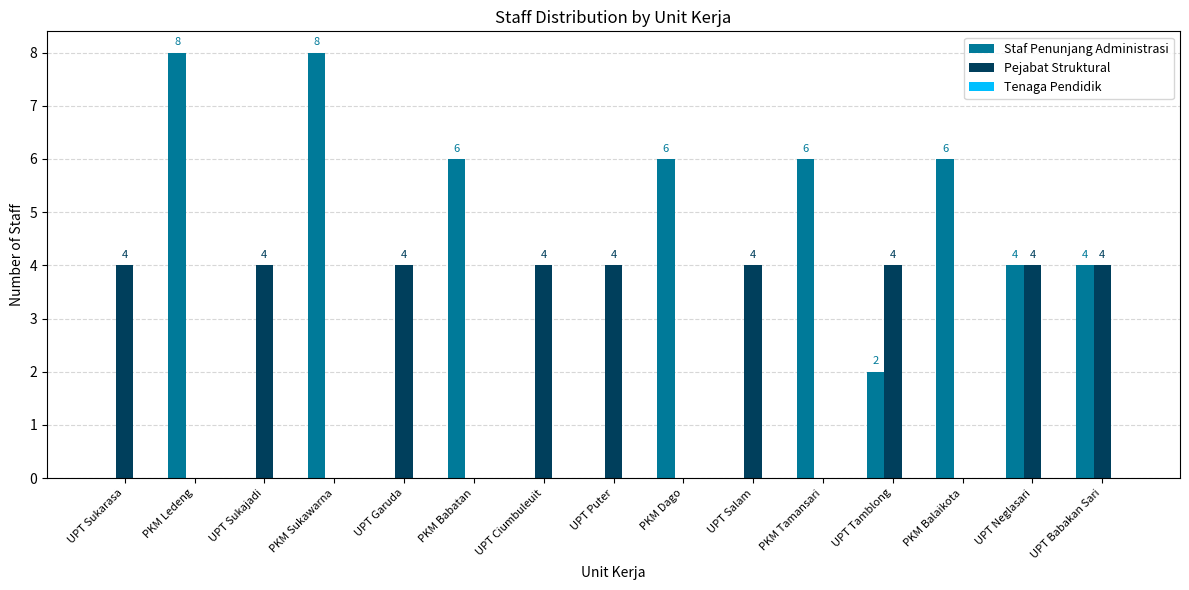

How many series are shown in this chart?

2